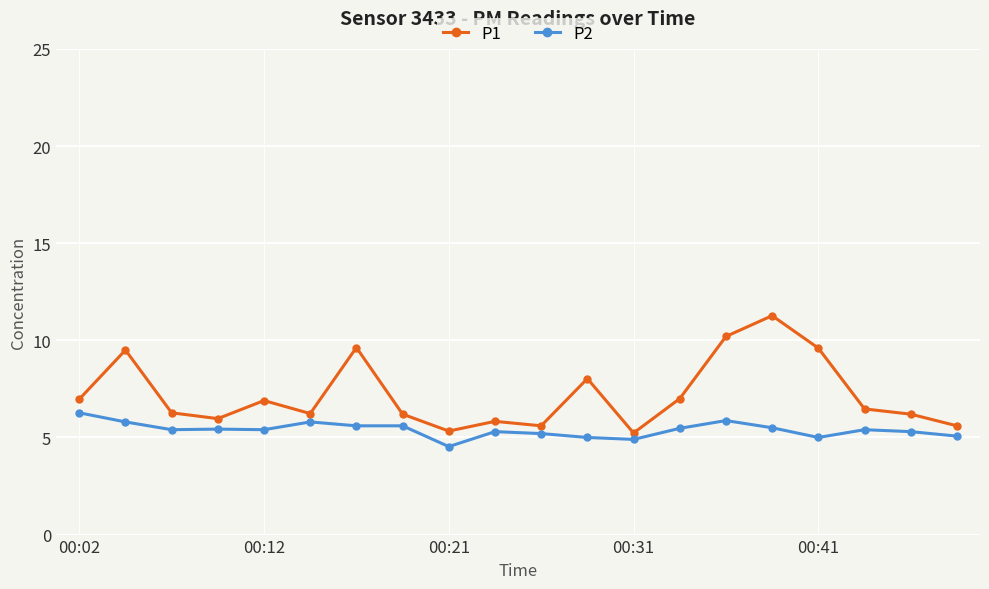

True or false: P1 and P2 cross at least once.

False